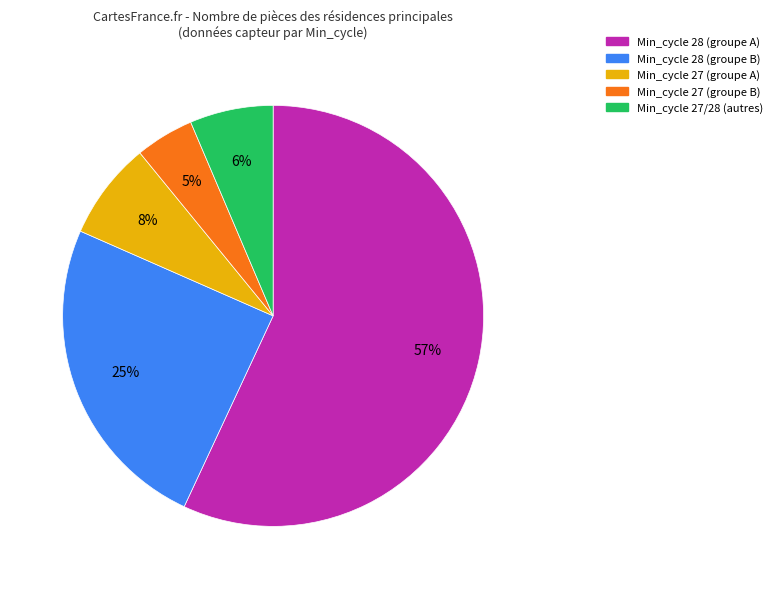

To the nearest percent, what is the average slice percentage?

20%